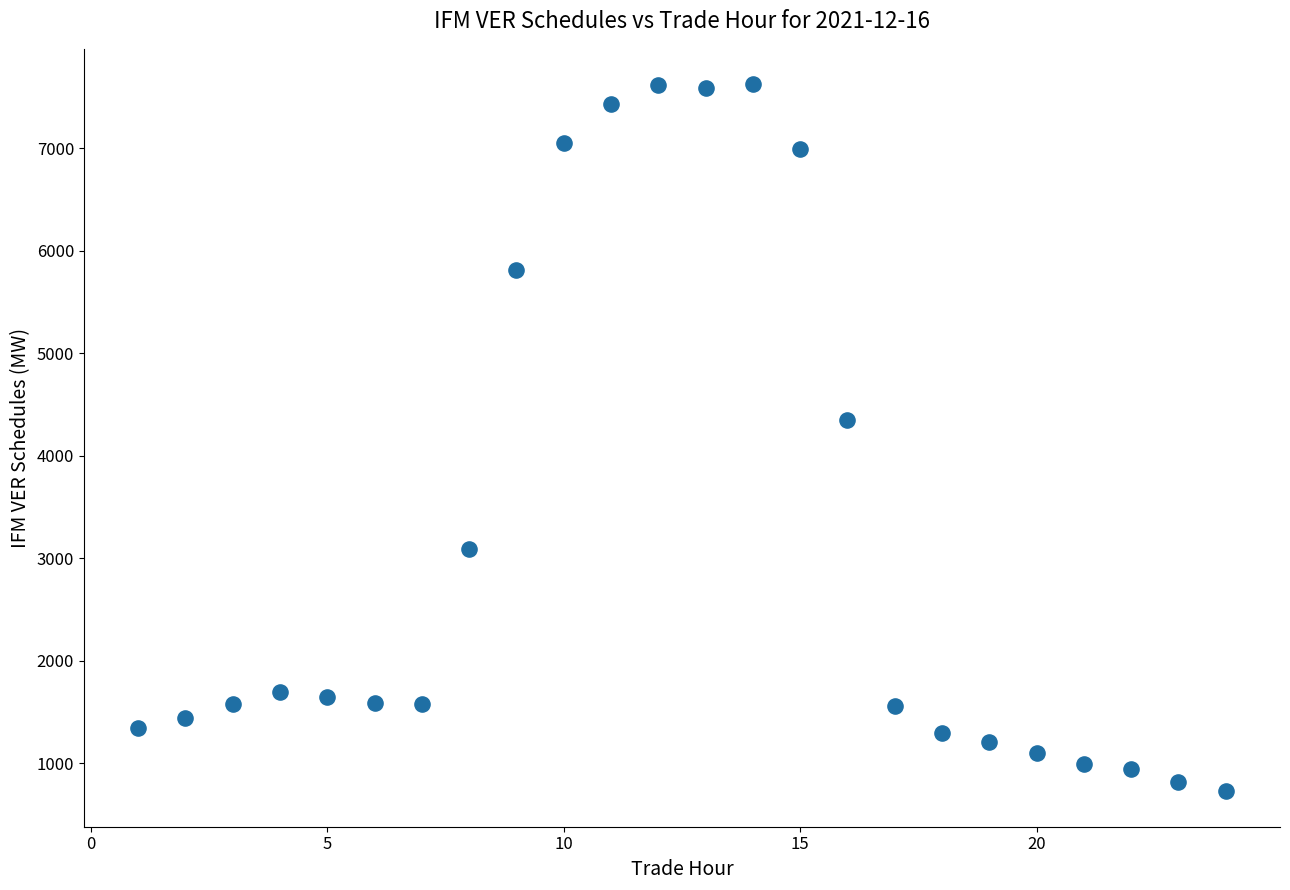

What Y value in the scatter plot is closest to 4176?

4345.2